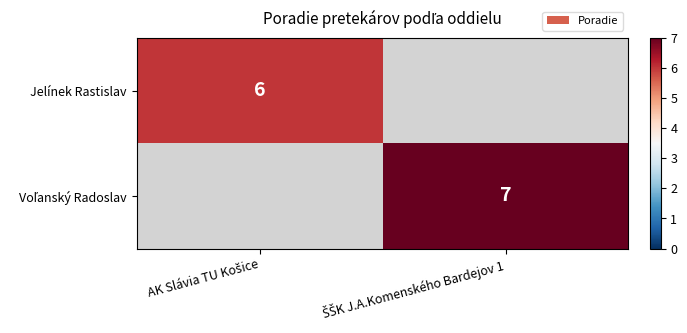

What is the greatest value displayed?

7.0